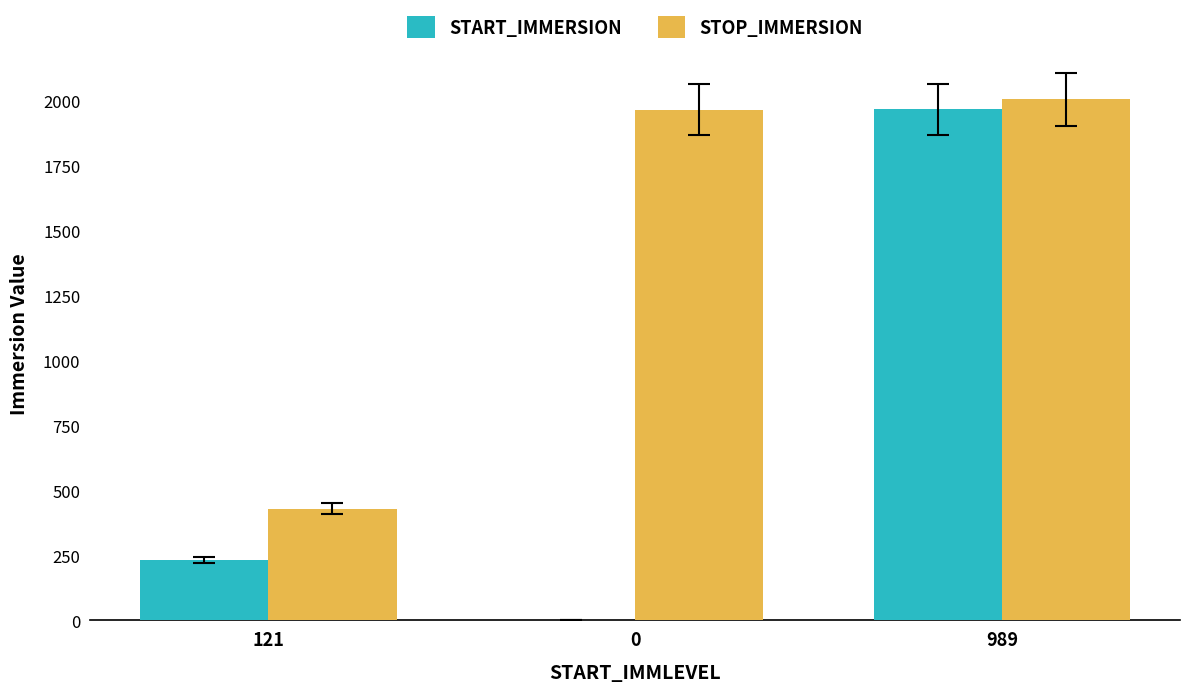

Is the value of STOP_IMMERSION at 121 greater than the value of START_IMMERSION at 989?

No